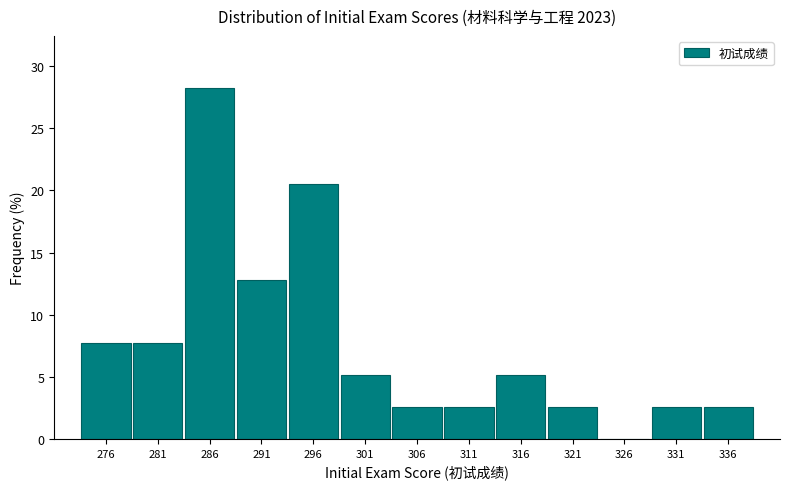

Over which range of the x-axis is the bar tallest?

284 to 289